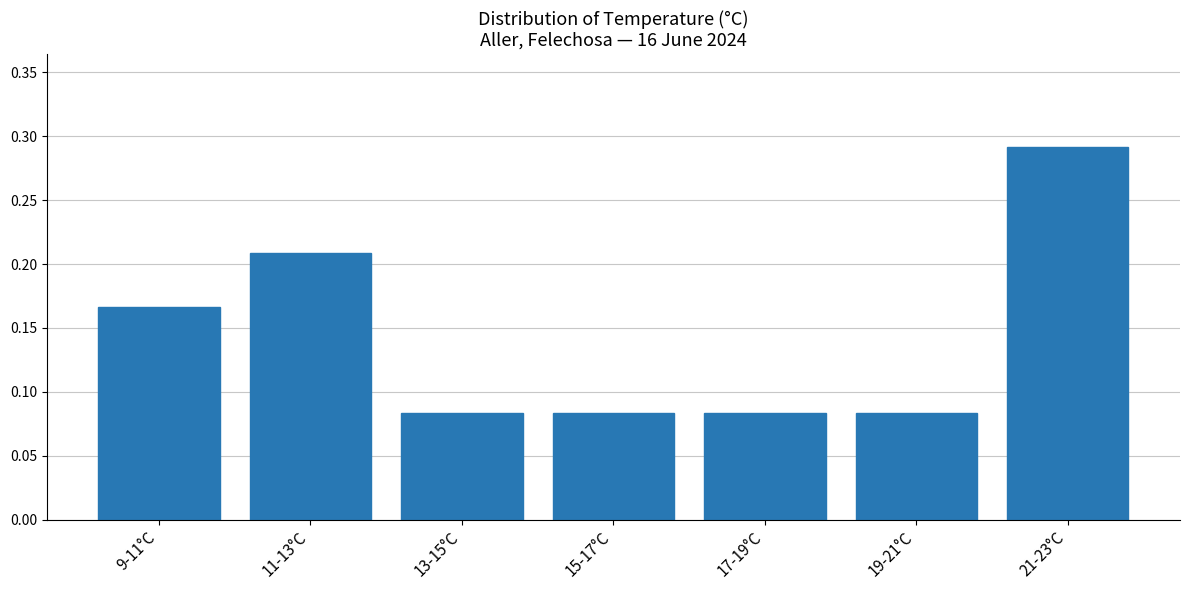

Is it true that the value at 11-13°C is 0.1?

False